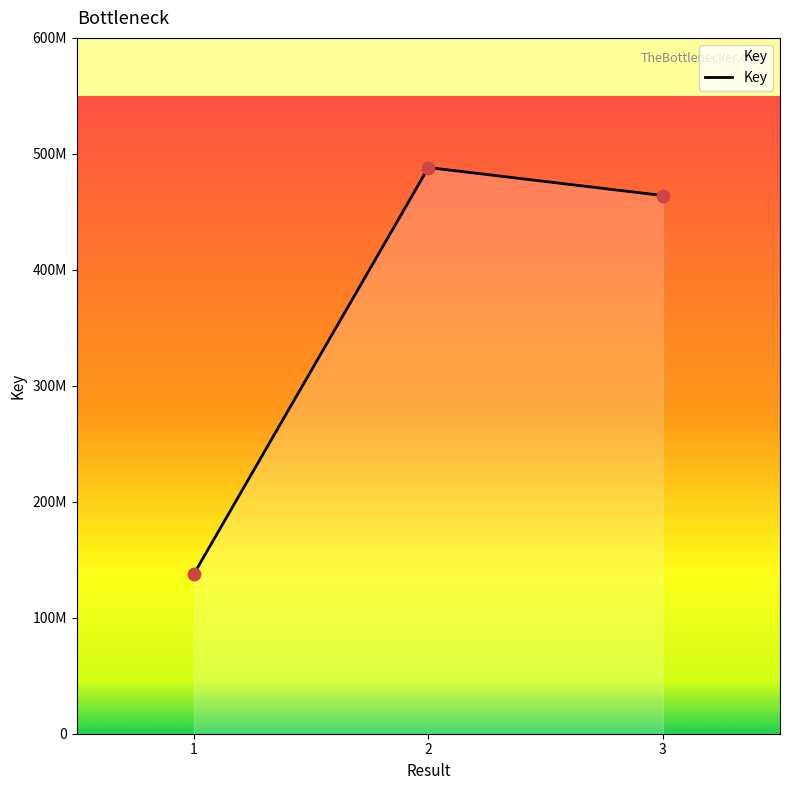

Which has a higher value, 1 or 2?

2